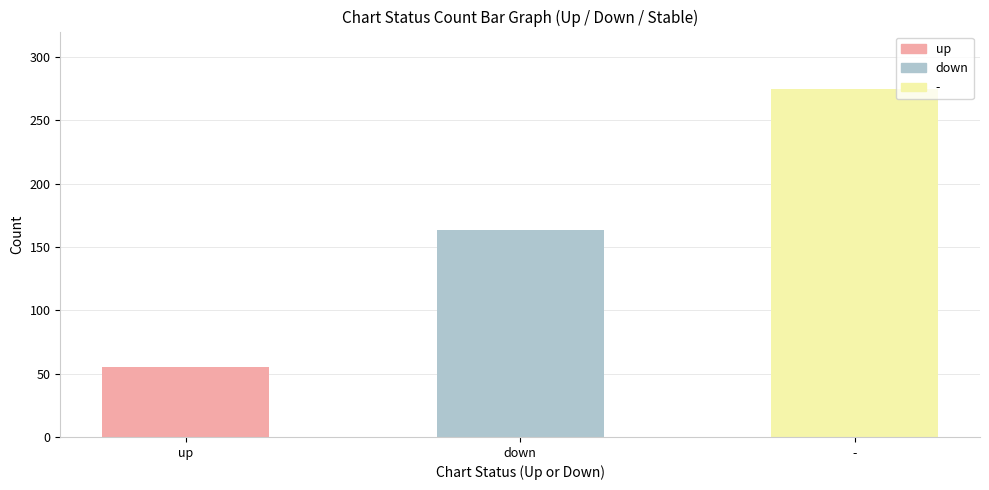

What position from the right is down?

2